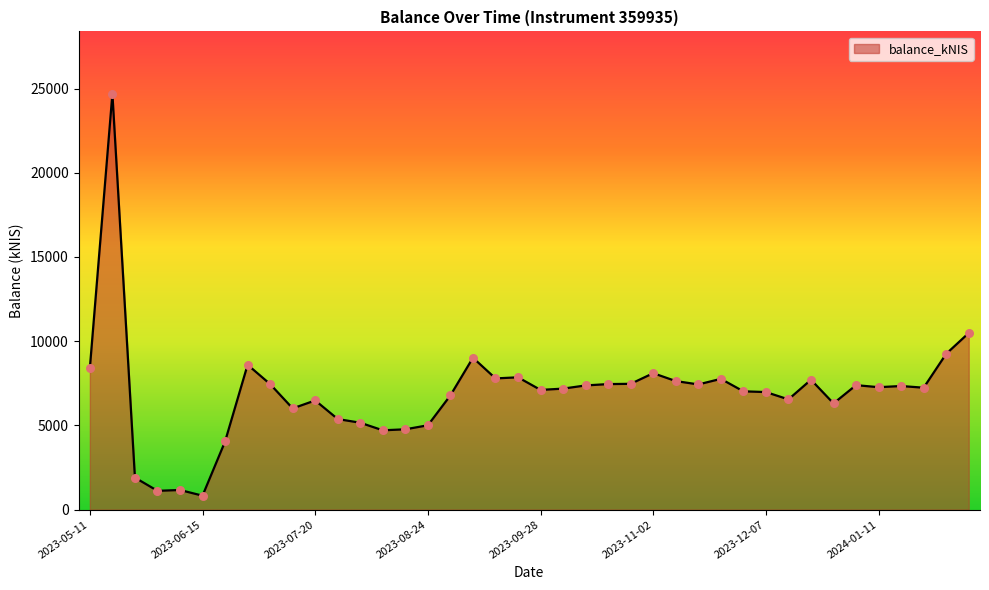

What is the minimum value shown in the chart?

832.1